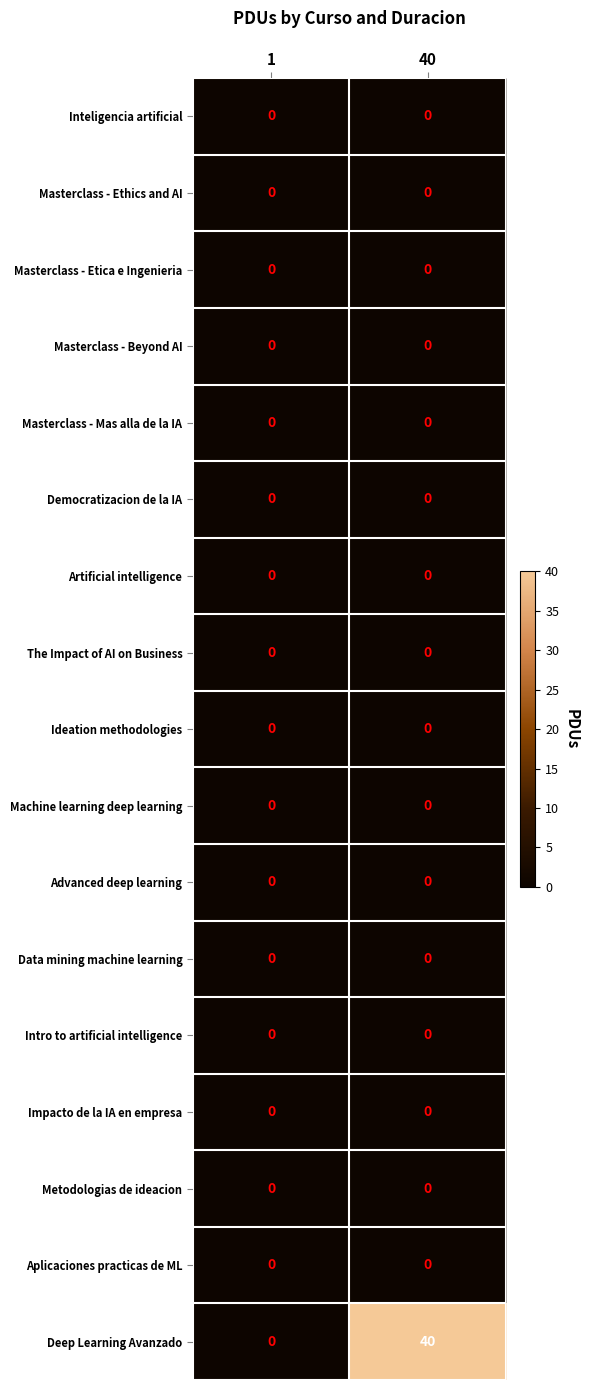

What is the greatest value displayed?

40